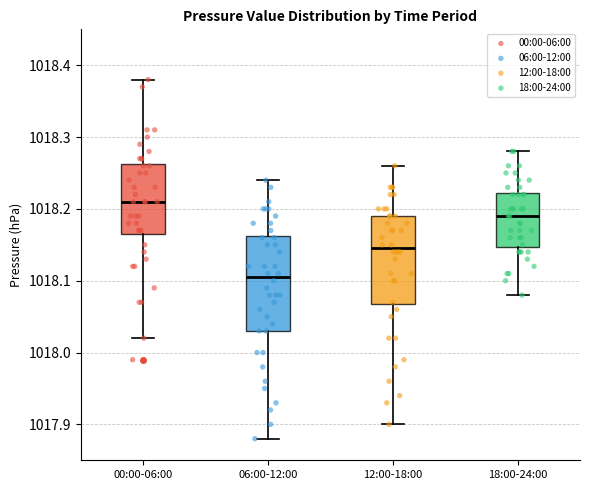

Which box has the lowest median line?

06:00-12:00